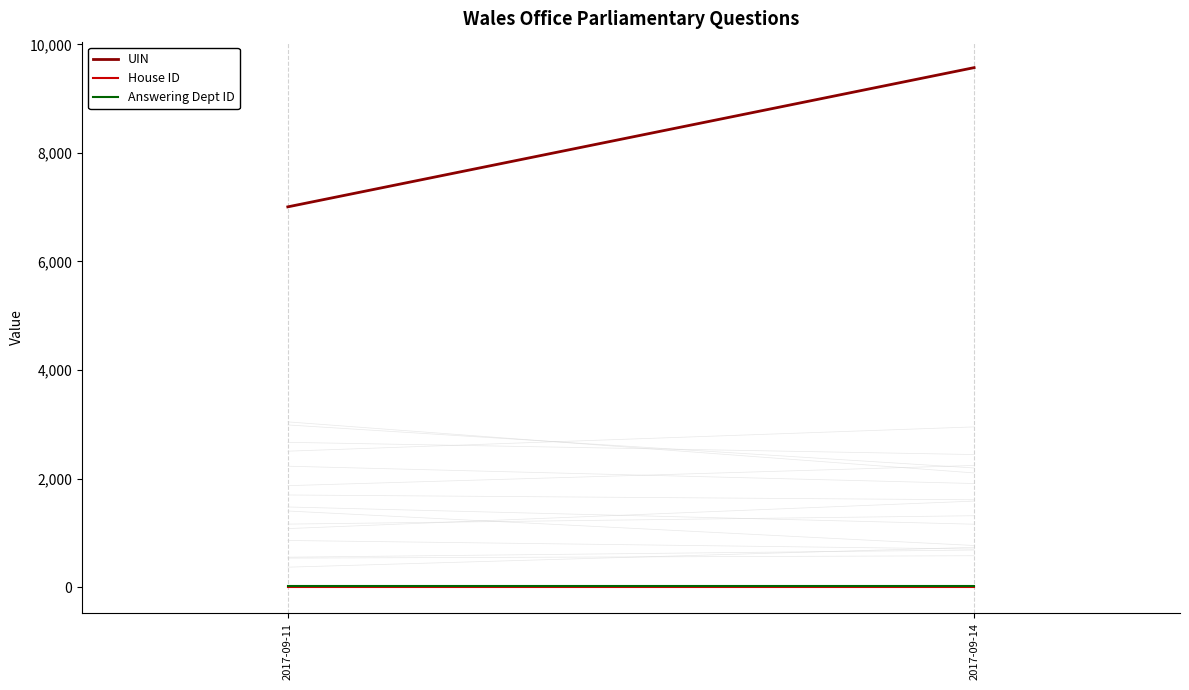

How many series are shown in this chart?

3